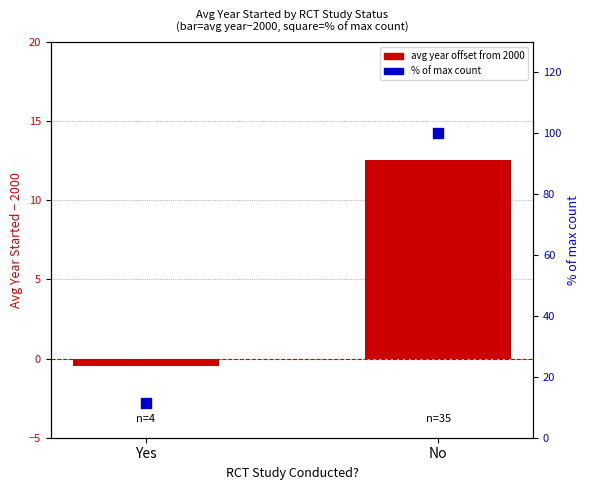

At how many categories does at least one series exceed 58?

1